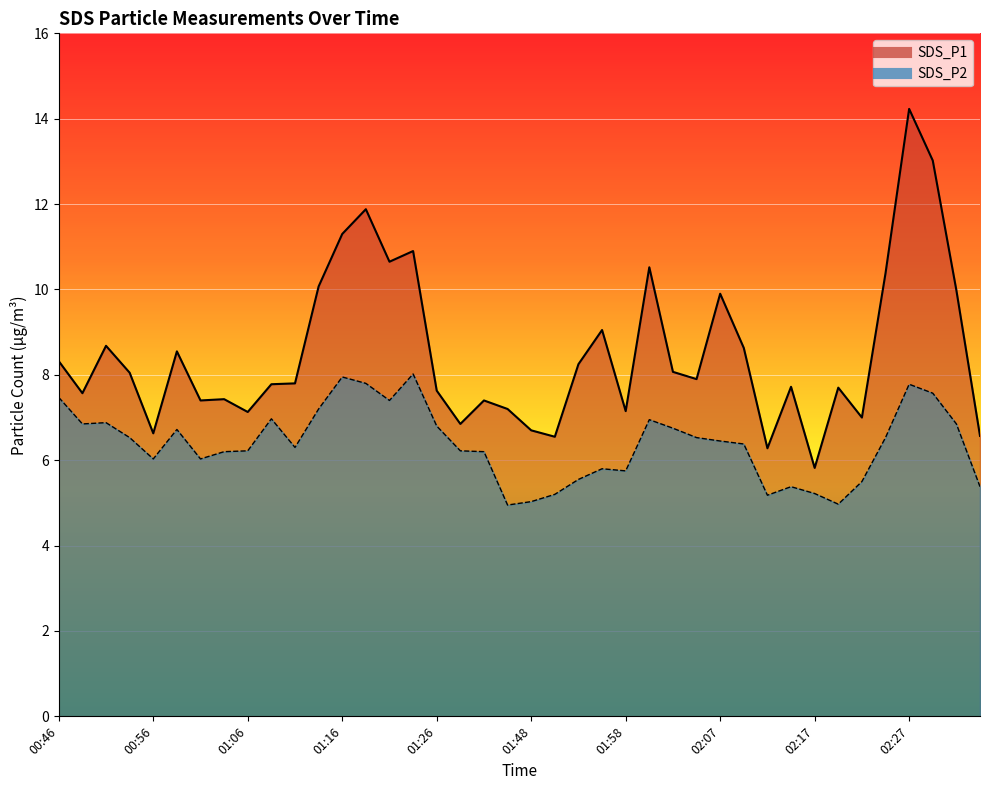

Reading right to left, transcribe all the data shown in this chart.

SDS_P1: 02:34=6.6	02:32=10.0	02:29=13.0	02:27=14.2	02:25=10.4	02:22=7.0	02:20=7.7	02:17=5.8	02:15=7.7	02:12=6.3	02:10=8.6	02:07=9.9	02:05=7.9	02:02=8.1	02:00=10.5	01:58=7.2	01:55=9.1	01:53=8.2	01:50=6.5	01:48=6.7	01:37=7.2	01:32=7.4	01:29=6.8	01:26=7.6	01:24=10.9	01:21=10.7	01:19=11.9	01:16=11.3	01:14=10.1	01:11=7.8	01:08=7.8	01:06=7.1	01:03=7.4	01:01=7.4	00:58=8.6	00:56=6.6	00:53=8.1	00:51=8.7	00:48=7.6	00:46=8.3
SDS_P2: 02:34=5.4	02:32=6.8	02:29=7.6	02:27=7.8	02:25=6.5	02:22=5.5	02:20=5.0	02:17=5.2	02:15=5.4	02:12=5.2	02:10=6.4	02:07=6.5	02:05=6.5	02:02=6.8	02:00=7.0	01:58=5.8	01:55=5.8	01:53=5.5	01:50=5.2	01:48=5.0	01:37=5.0	01:32=6.2	01:29=6.2	01:26=6.8	01:24=8.0	01:21=7.4	01:19=7.8	01:16=8.0	01:14=7.2	01:11=6.3	01:08=7.0	01:06=6.2	01:03=6.2	01:01=6.0	00:58=6.7	00:56=6.0	00:53=6.5	00:51=6.9	00:48=6.8	00:46=7.5